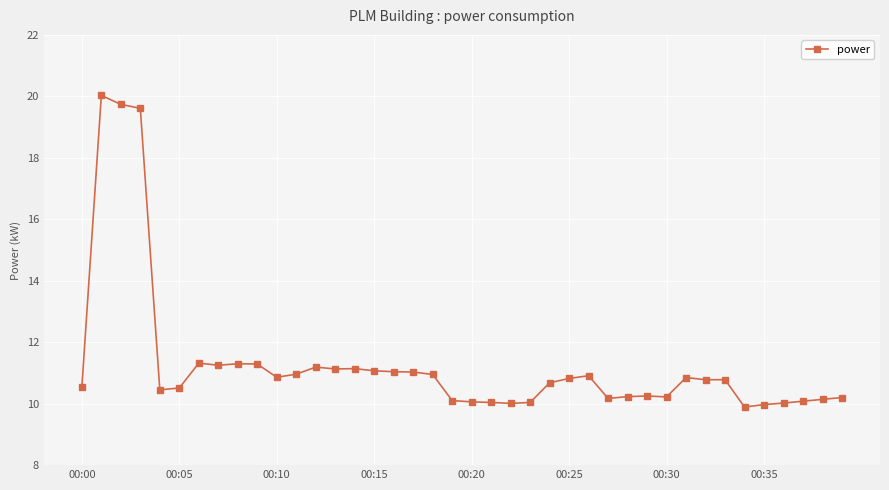

What is the sum of all values?

451.6